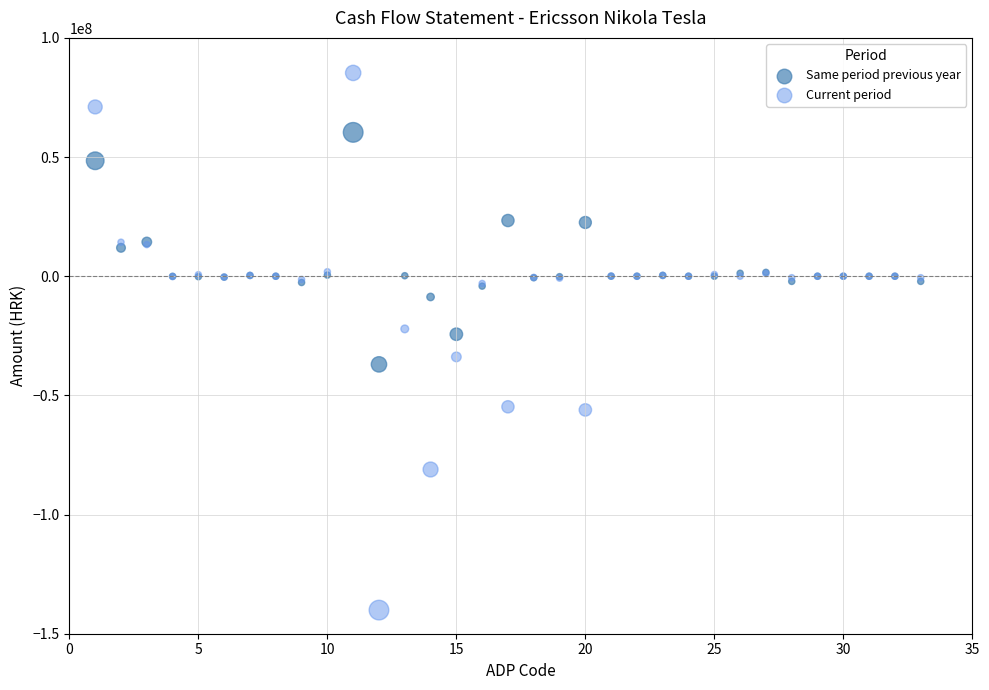

Which series has the widest spread of Y values?

Current period